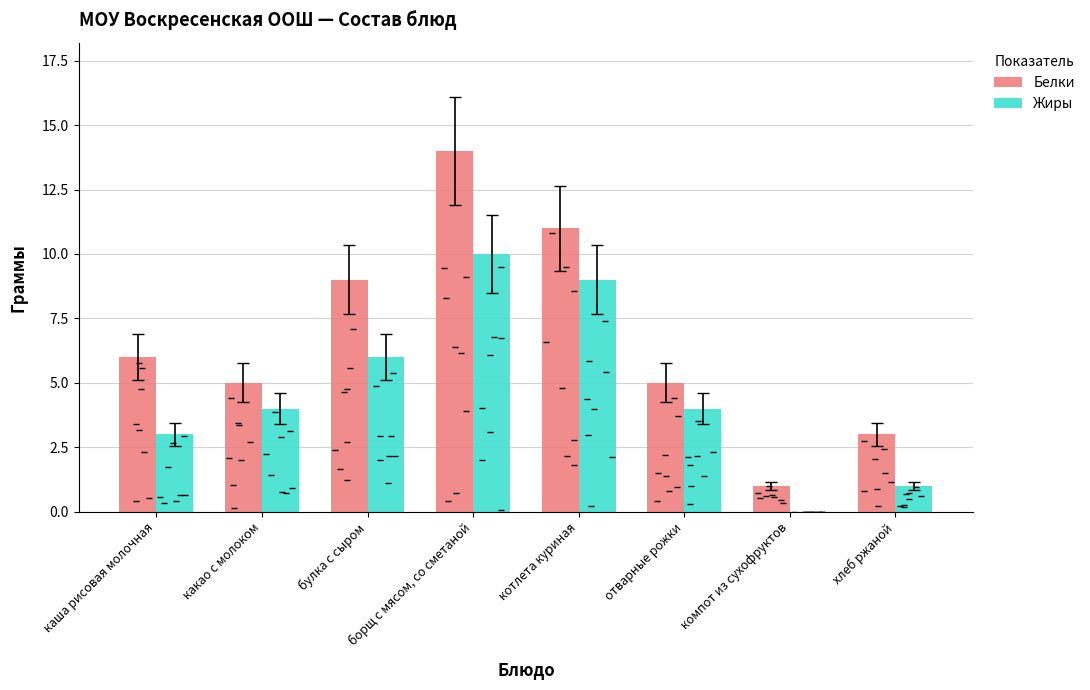

Rank the series by their maximum value, from lowest to highest.

Жиры, Белки